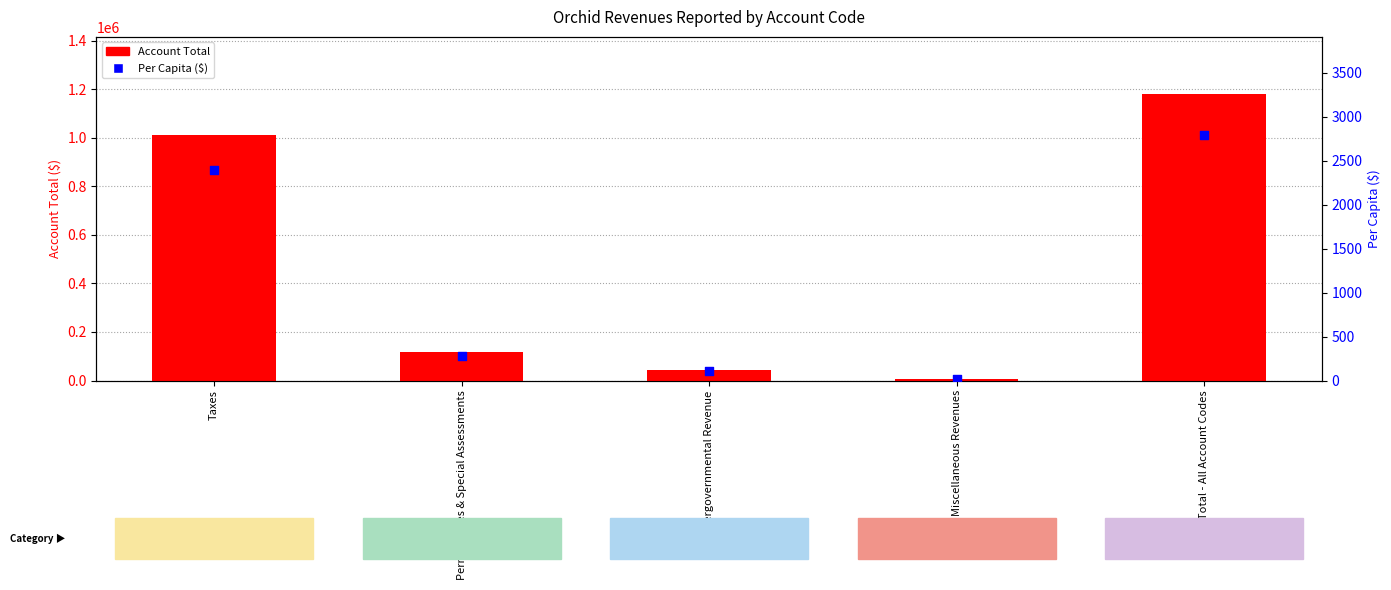

What are all the series names shown in the legend?

Account Total, Per Capita ($)